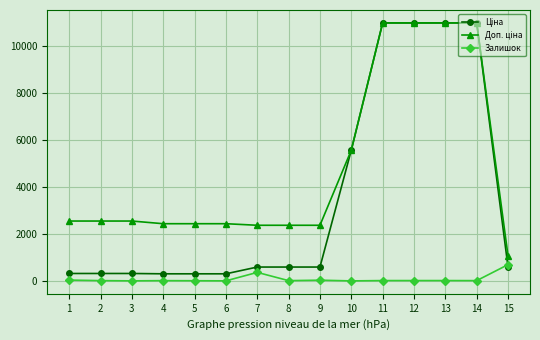

Reading left to right, list all the values displayed in this chart.

Ціна: 318.3	318.3	318.3	304.1	304.1	304.1	591.6	591.6	591.6	5560.3	10964.4	10964.4	10964.4	10964.4	578.1
Доп. ціна: 2546.4	2546.4	2546.4	2432.8	2432.8	2432.8	2366.5	2366.5	2366.5	5560.3	10964.4	10964.4	10964.4	10964.4	1060.0
Залишок: 38.0	15.0	5.0	14.0	10.0	5.0	365.0	14.0	33.0	3.0	17.0	17.0	17.0	15.0	694.0